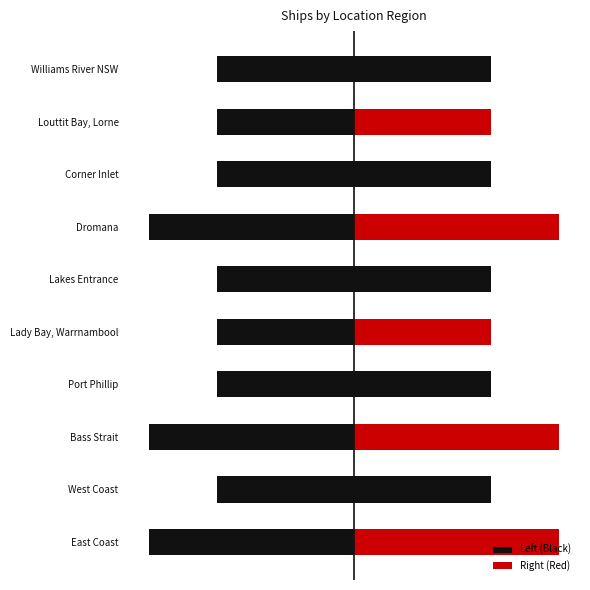

Rank the categories by value from lowest to highest.

West Coast, Port Phillip, Lady Bay, Warrnambool, Lakes Entrance, Corner Inlet, Louttit Bay, Lorne, Williams River NSW, East Coast, Bass Strait, Dromana